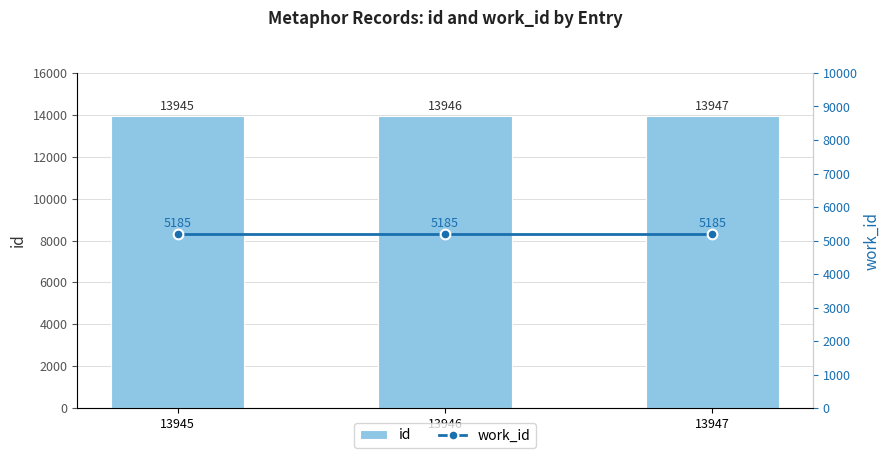

At 13946, list the series in order from smallest to largest.

work_id, id